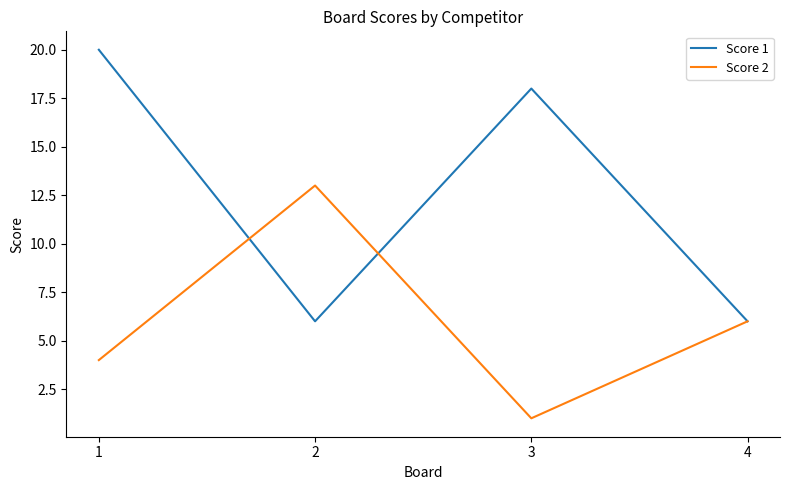

Rank the series at 1 from lowest to highest value.

Score 2, Score 1